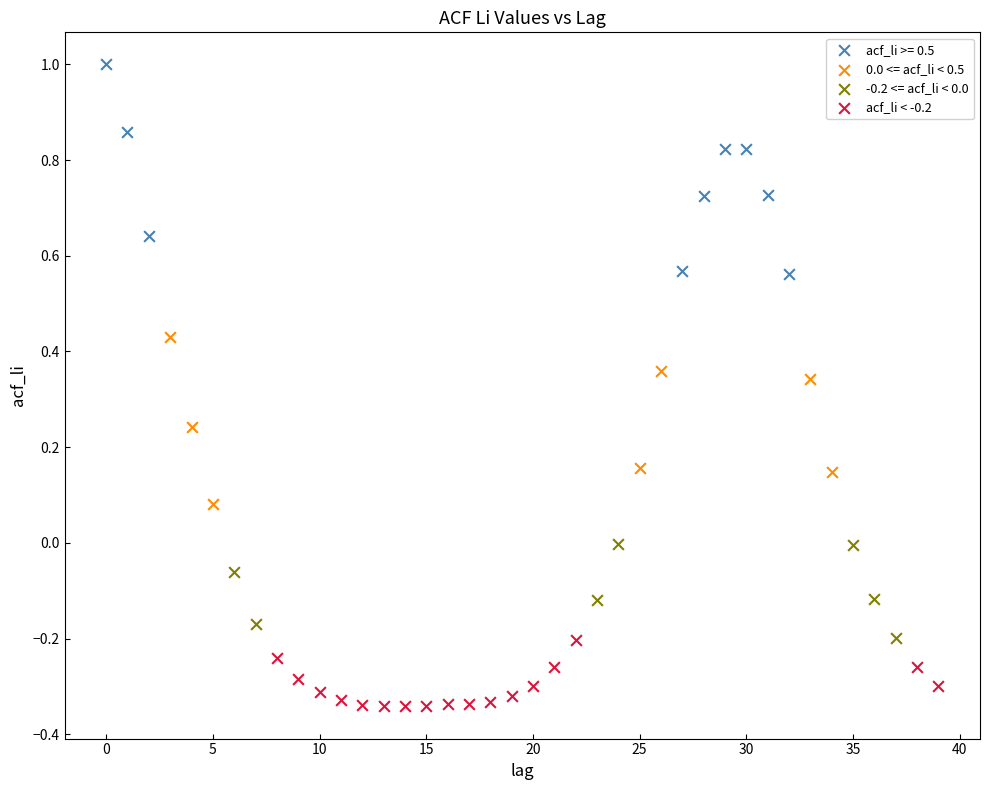

Which series has the widest spread of Y values?

acf_li >= 0.5